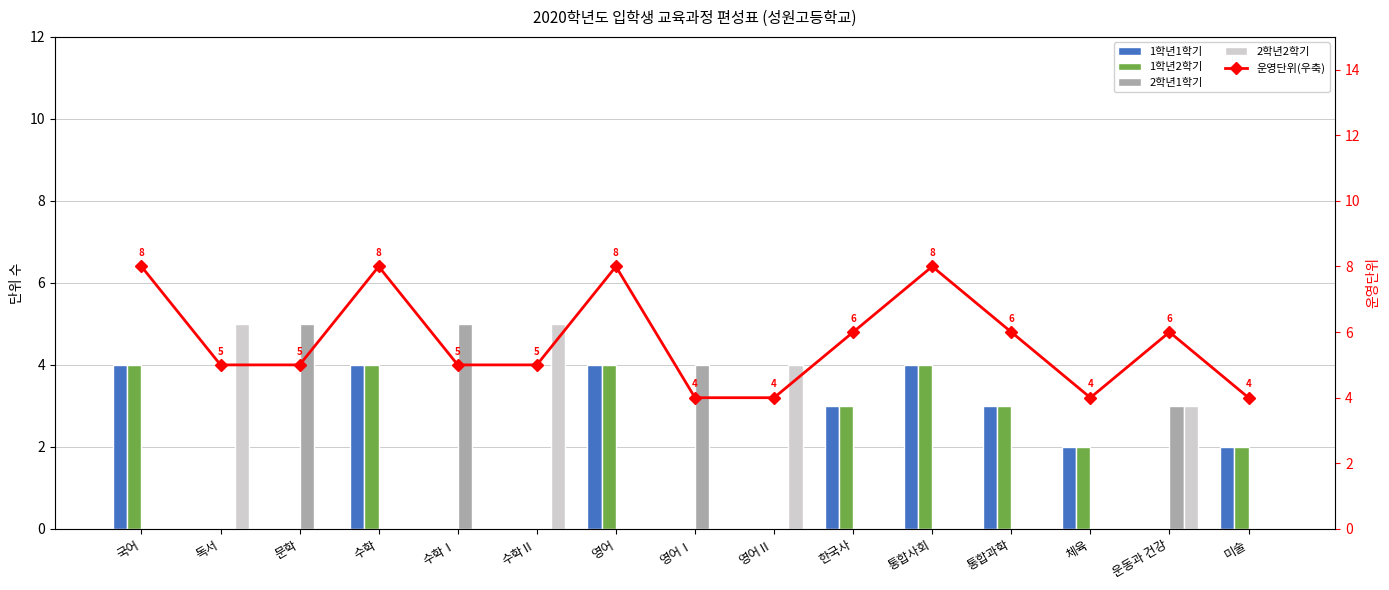

How many groups of bars are there?

15